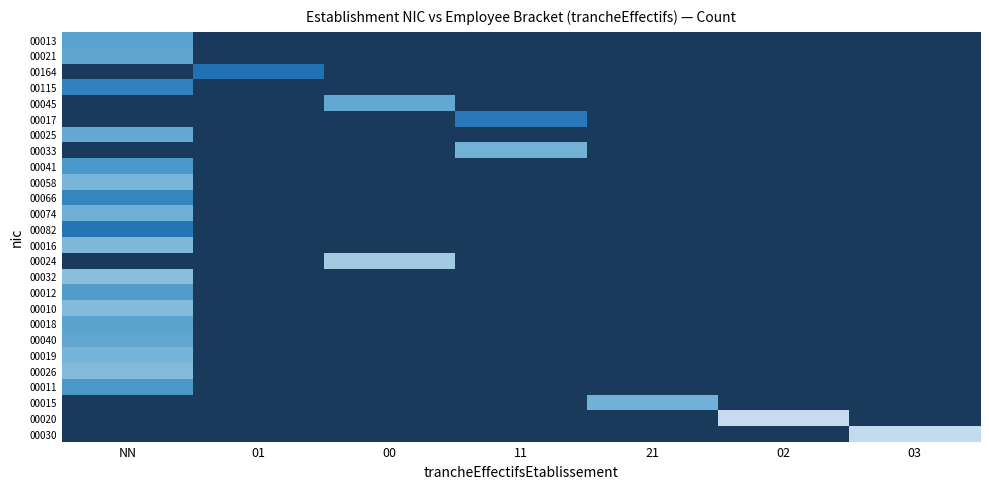

At how many categories does at least one series exceed 4?

6